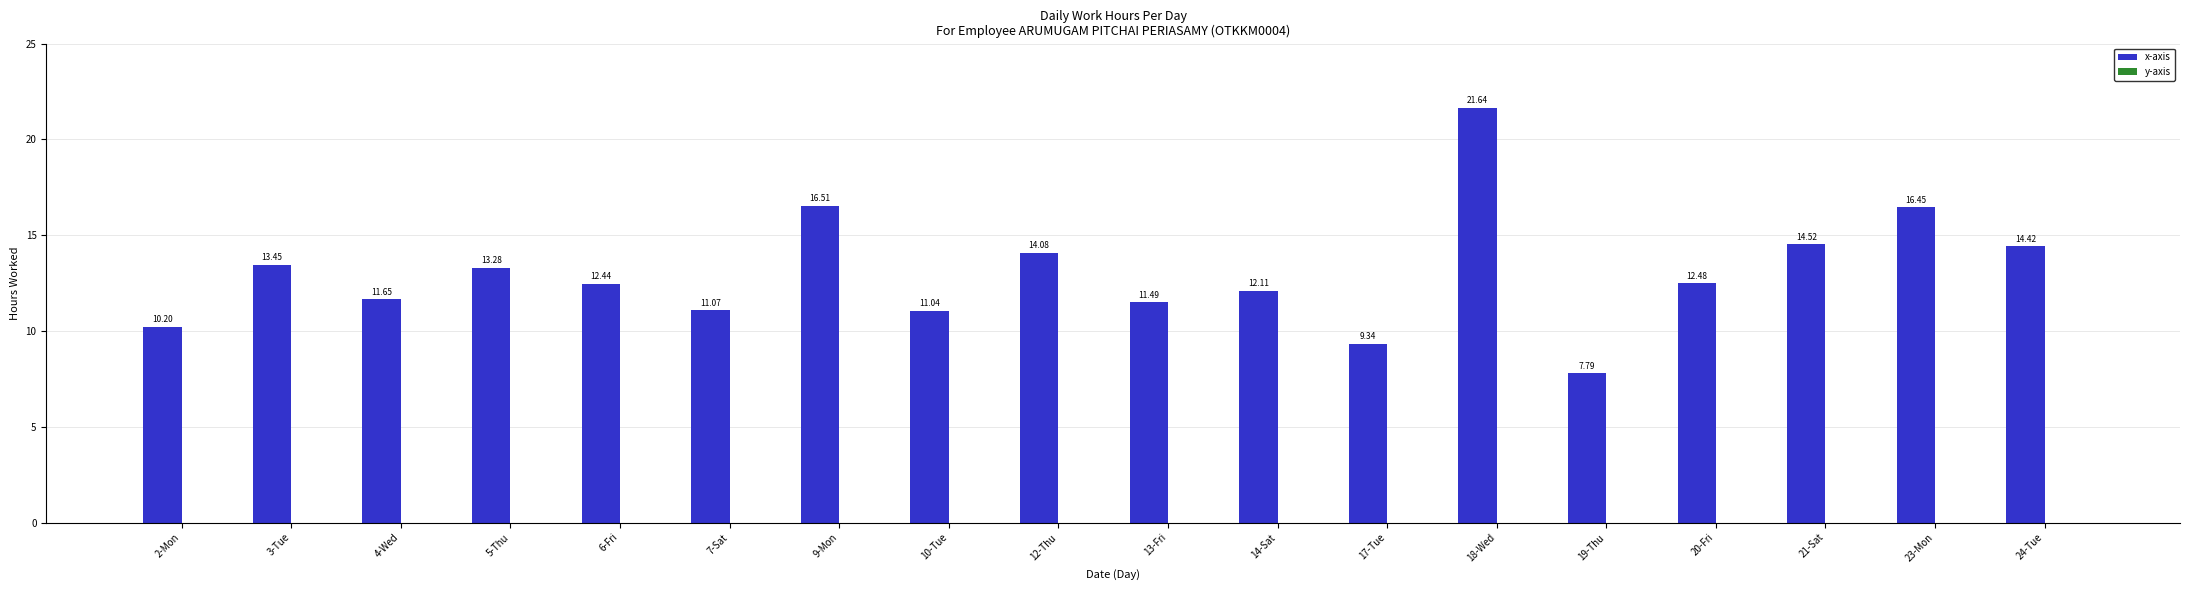

What position from the right is 17-Tue?

7